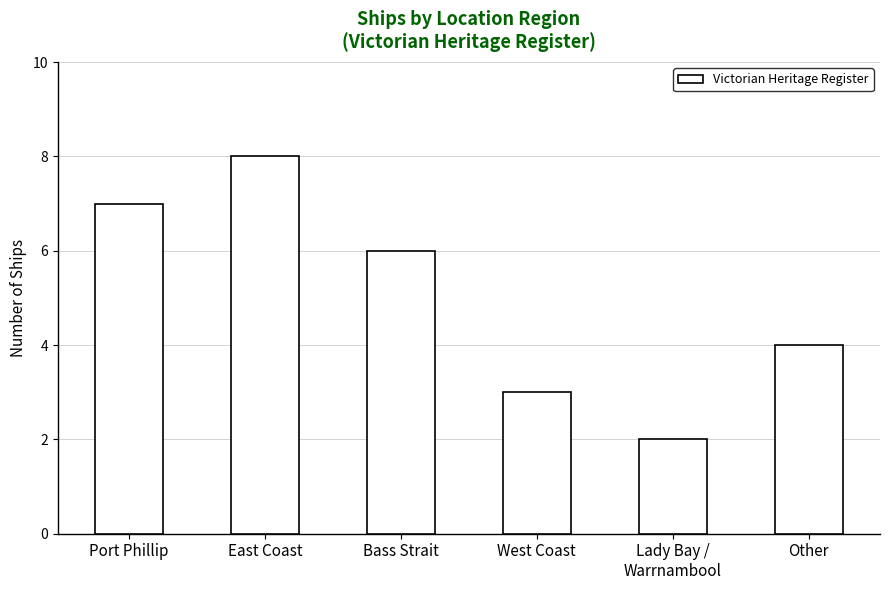

Between Port Phillip and West Coast, which is larger?

Port Phillip